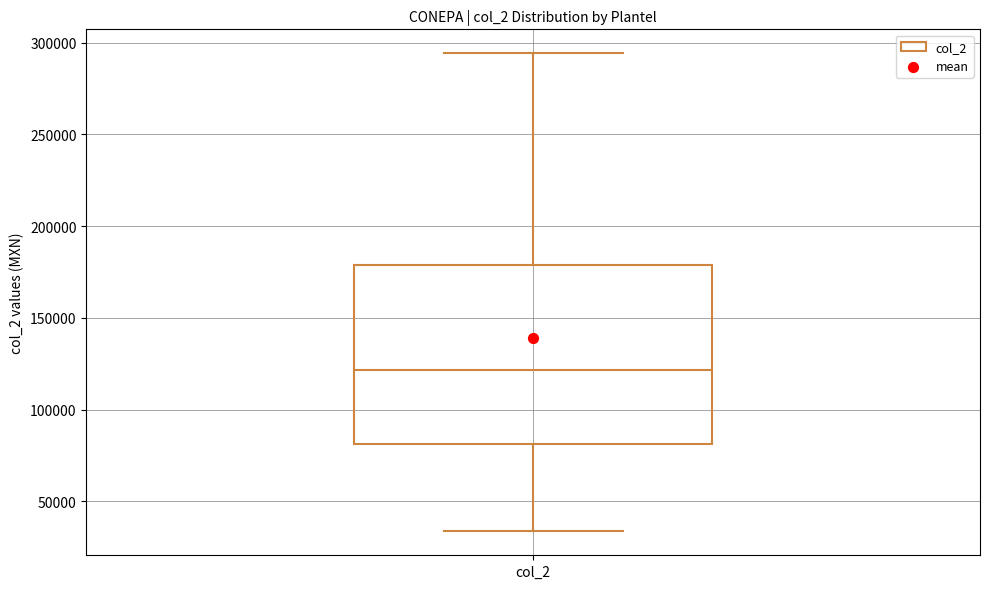

Read this box plot against the y-axis: the position of the median line, the range covered by the box, and the ends of both whiskers. The values are not printed on the chart, so give them approximately, as read against the axis.

median 120000, box 80000 to 180000, whiskers 35000 to 295000